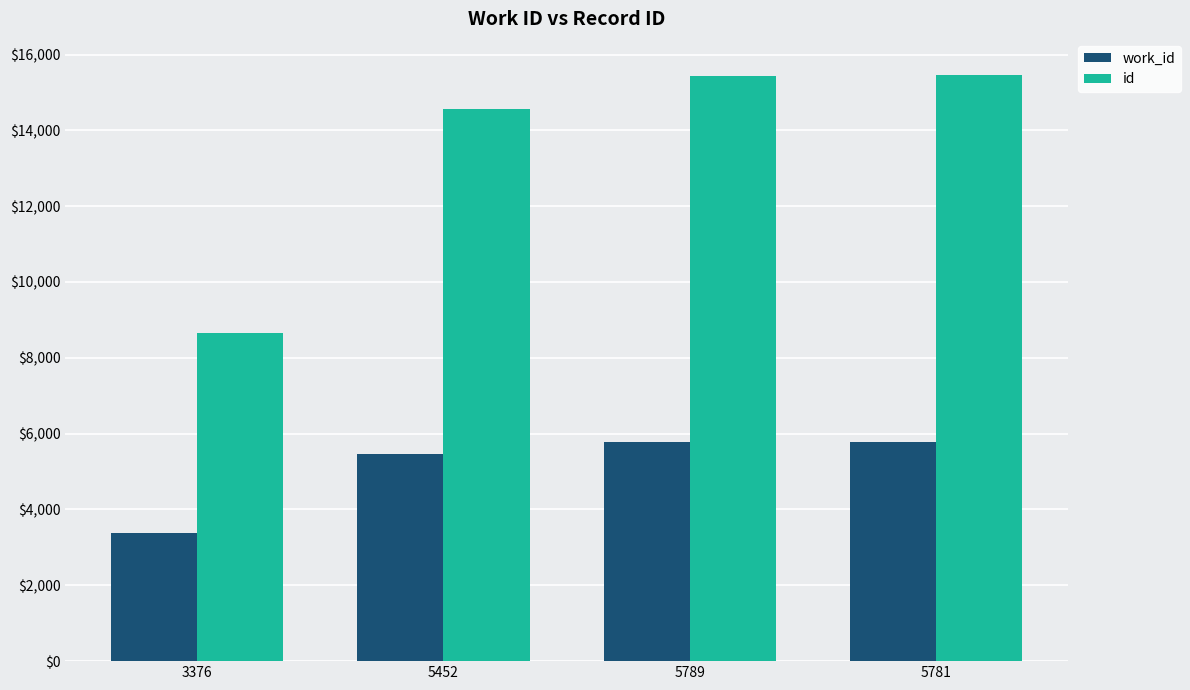

What is the difference between the maximum and minimum values in the work_id series?

2413